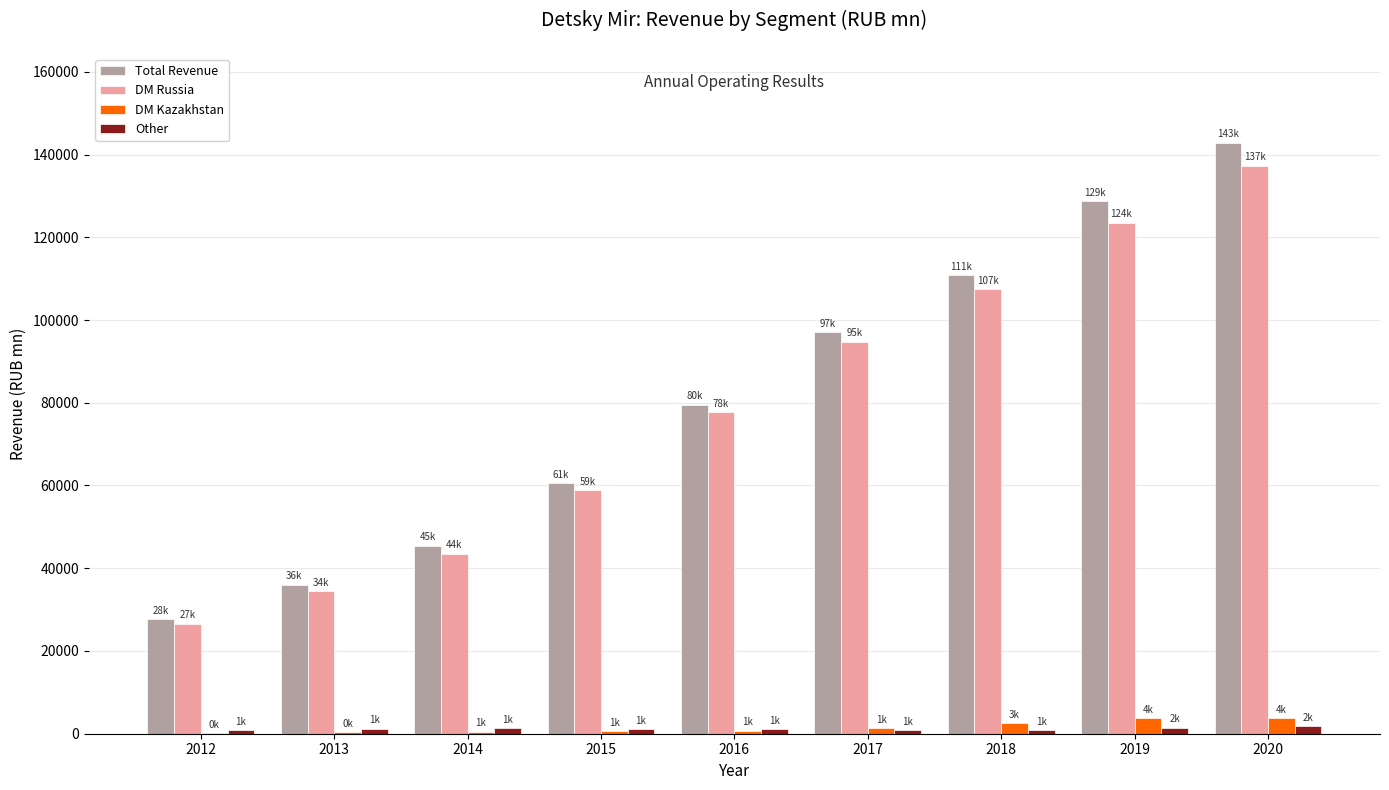

How many categories are shown in the chart?

9